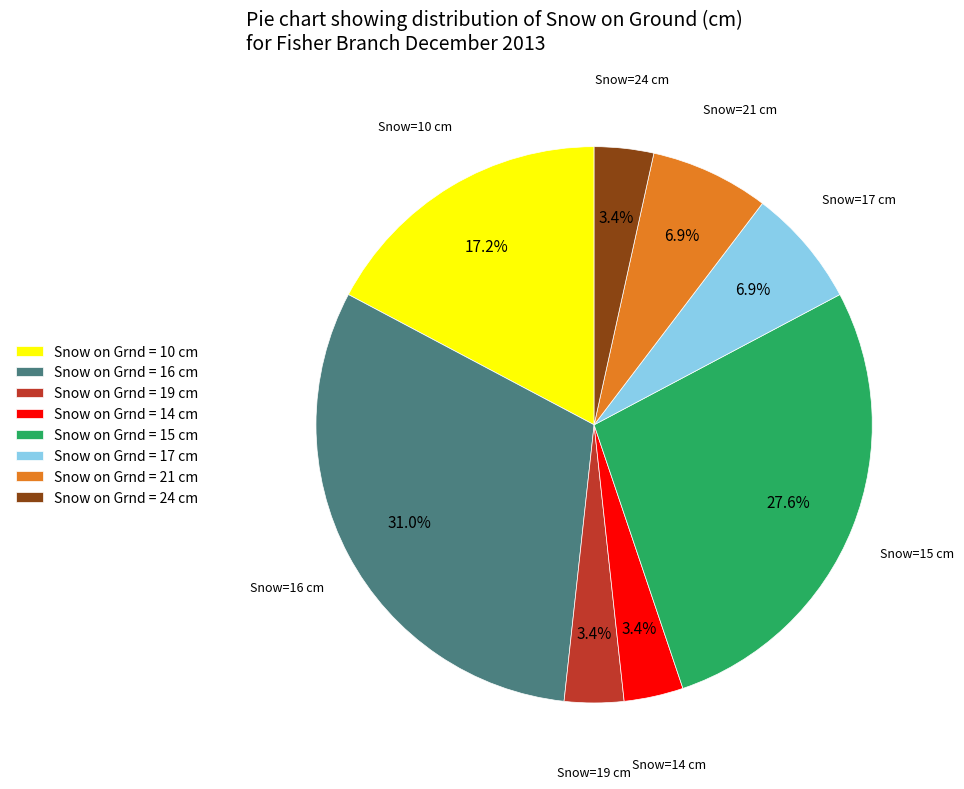

What is the total percentage of Snow on Grnd = 21 cm and Snow on Grnd = 17 cm?

13.8%